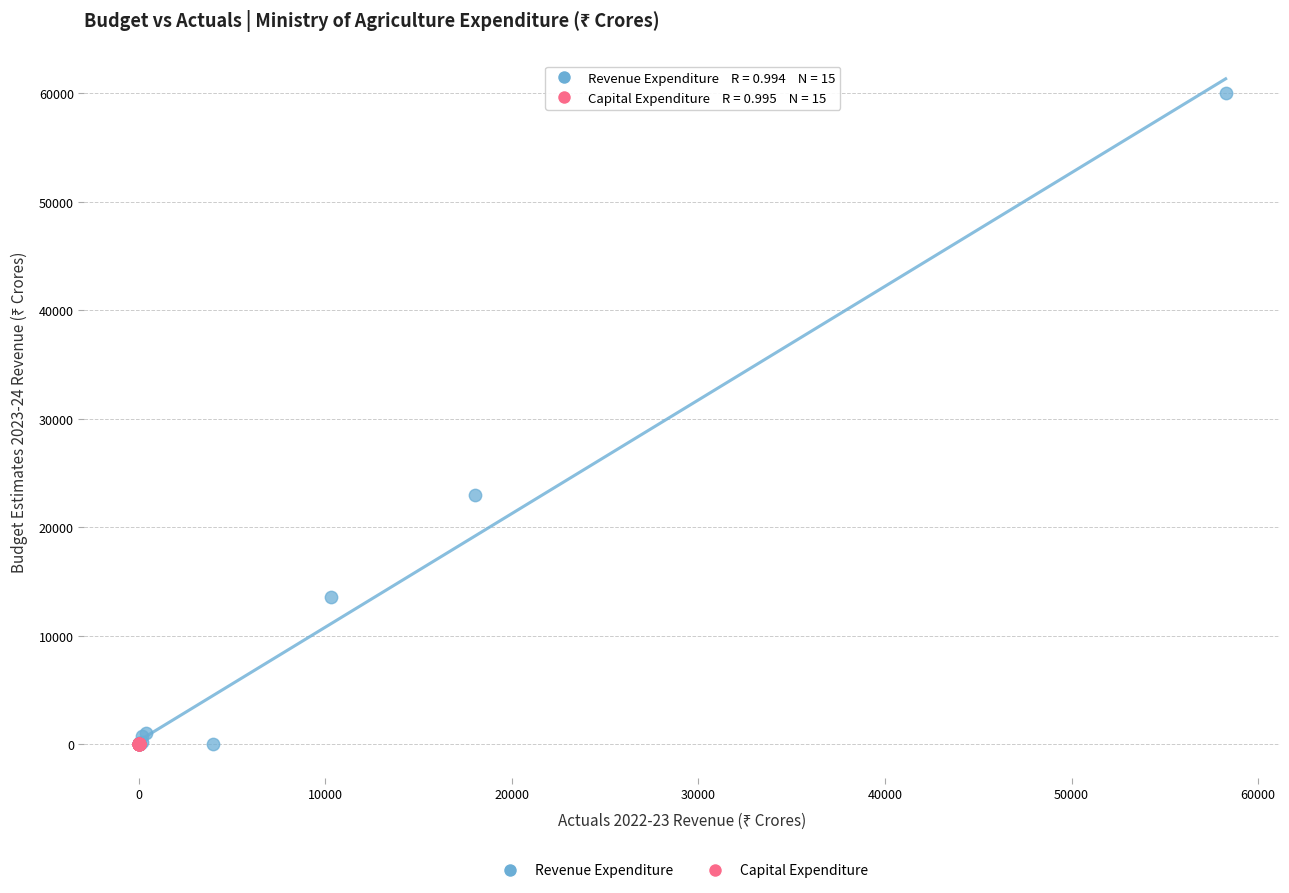

Which series contains the highest Y value?

Revenue Expenditure